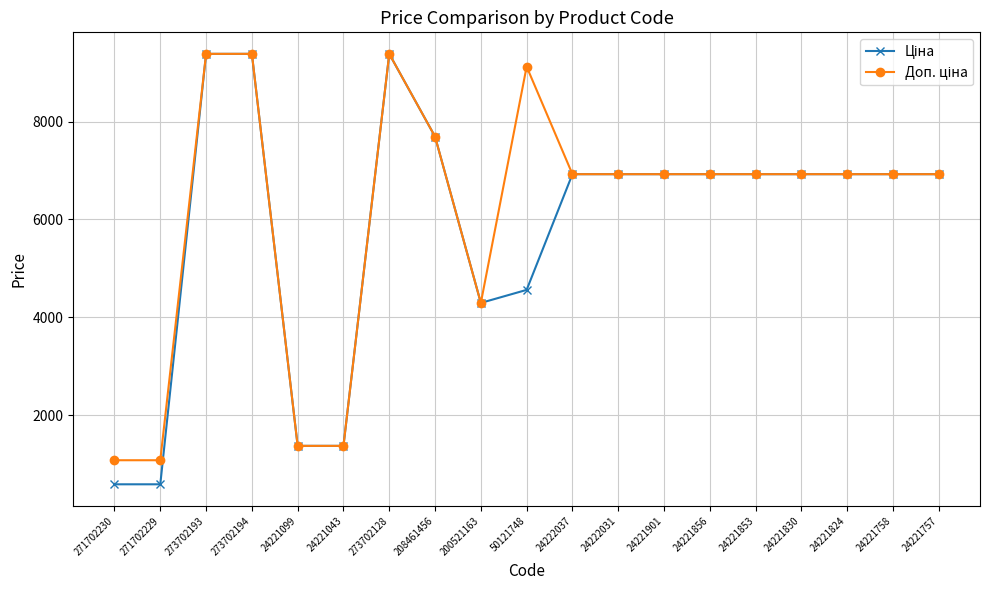

What is the minimum value shown in the chart?

589.9